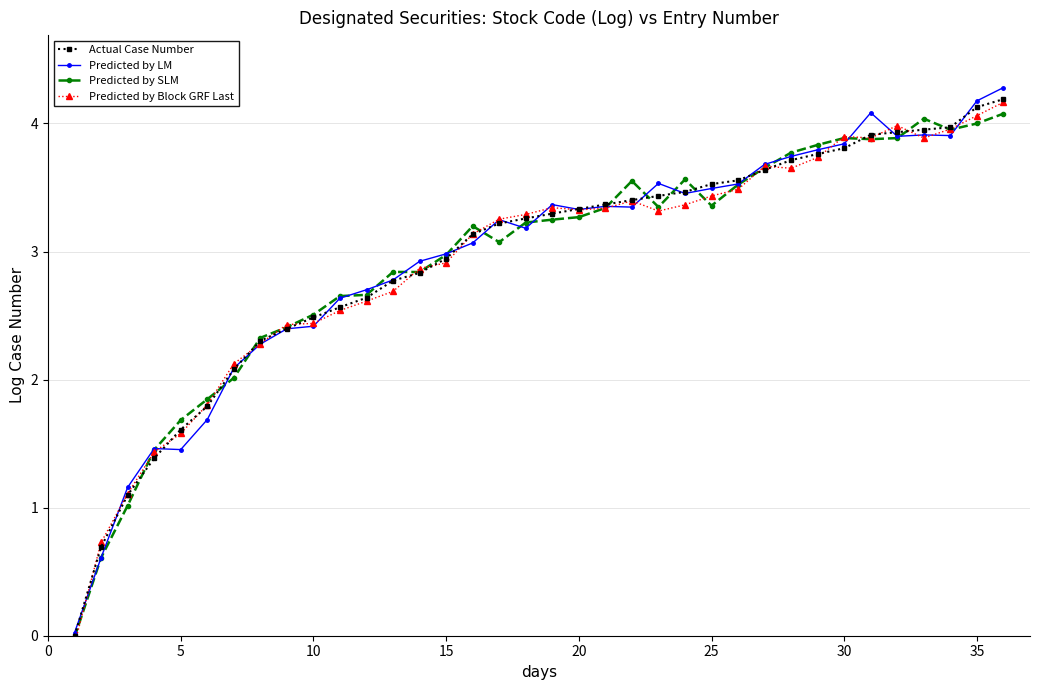

At how many categories does at least one series exceed 1?

34